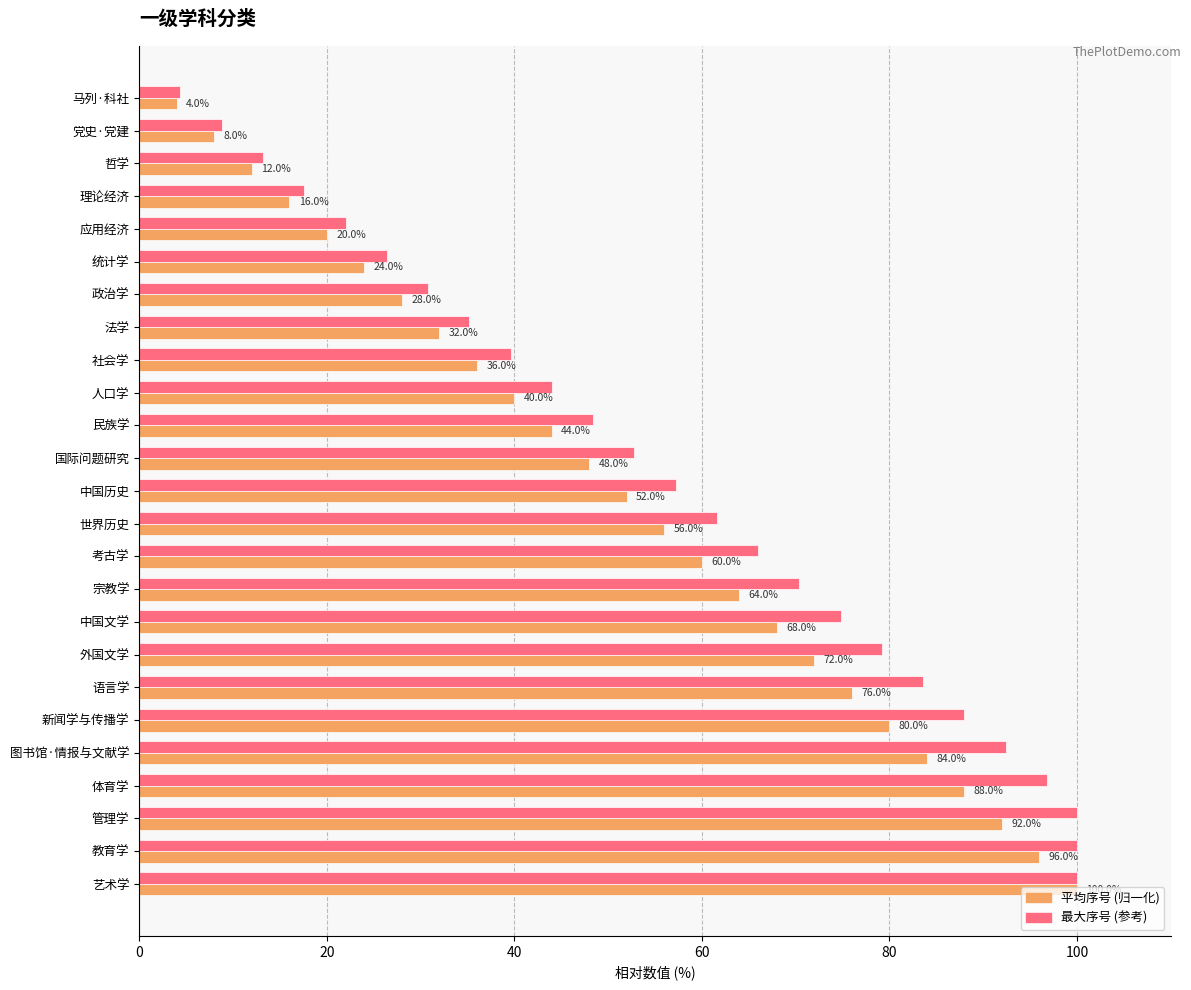

What is the smallest value displayed?

4.0